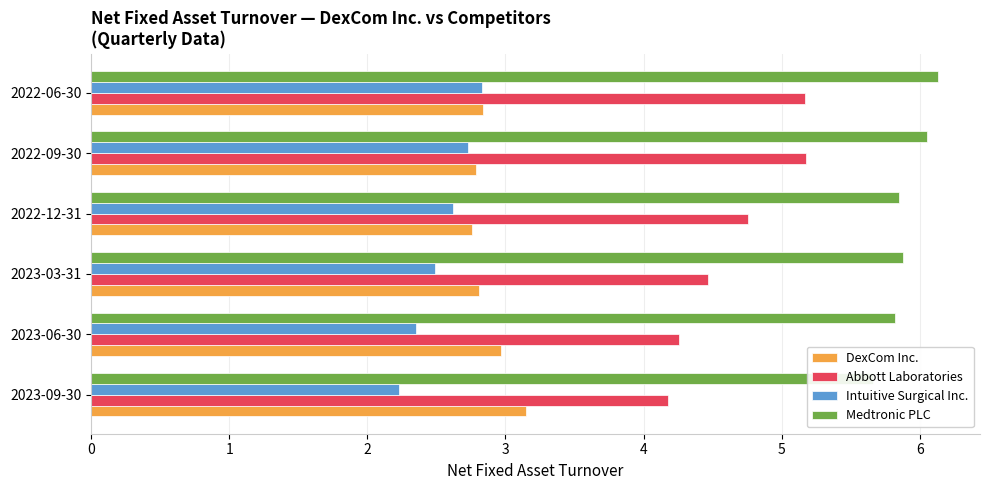

Is it true that Abbott Laboratories equals 2.6 at 2022-06-30?

False